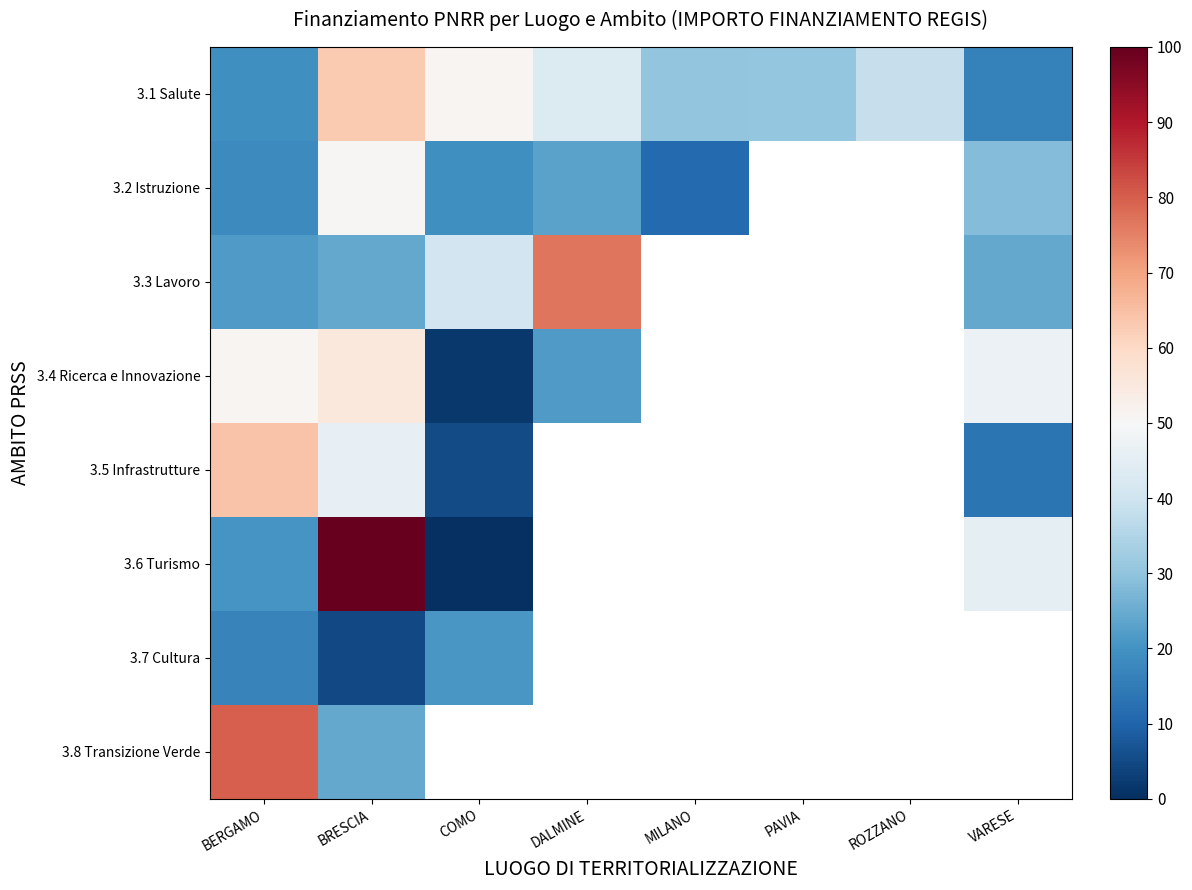

At which label is 3.4 Ricerca e Innovazione closest to 28?

DALMINE